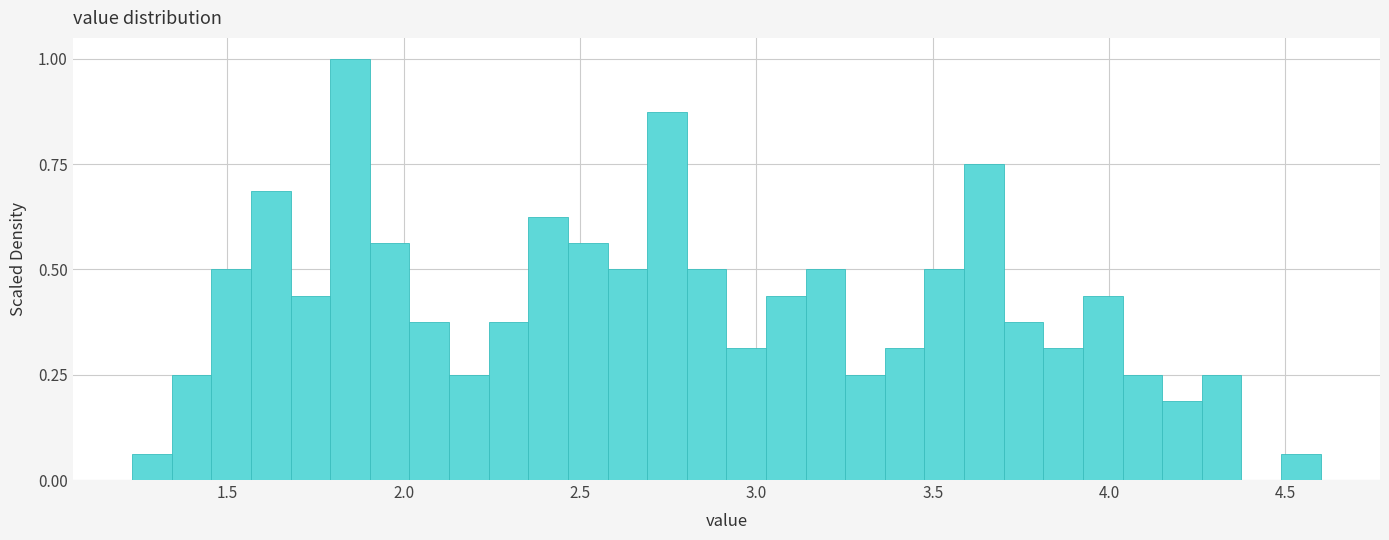

Read against the x-axis, roughly where is the centre of the tallest bar?

1.85